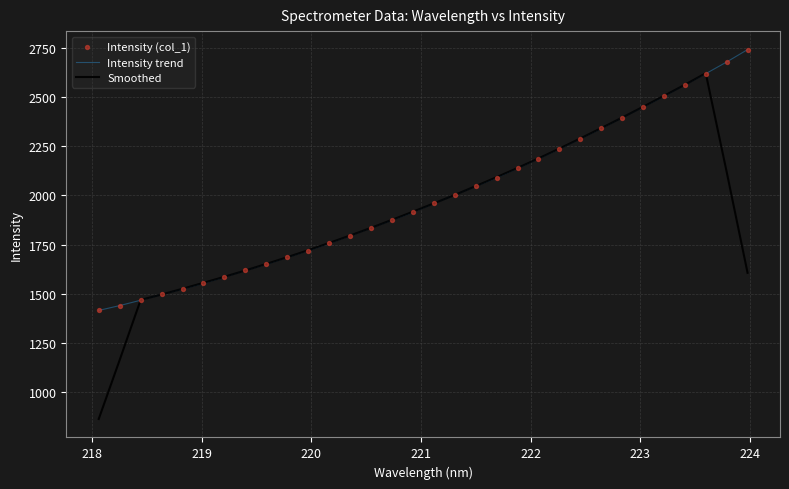

What is the greatest value displayed?

2740.0